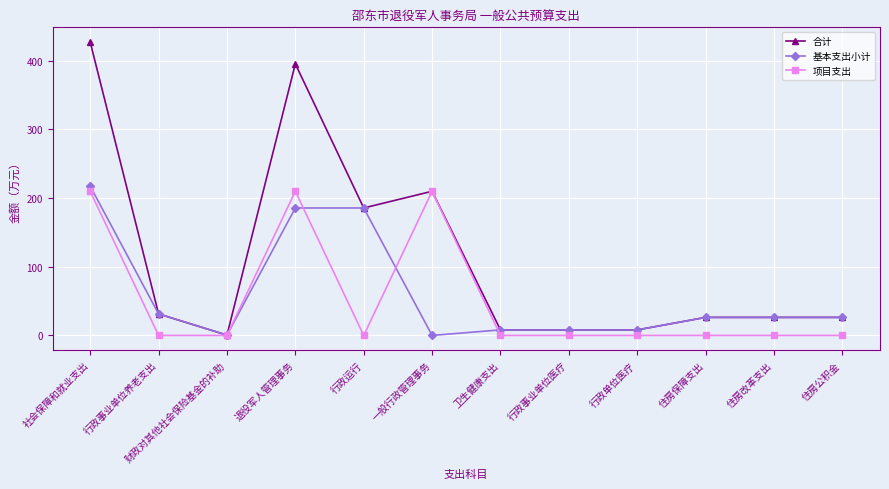

True or false: 合计 has more than 0 interior local peaks.

True